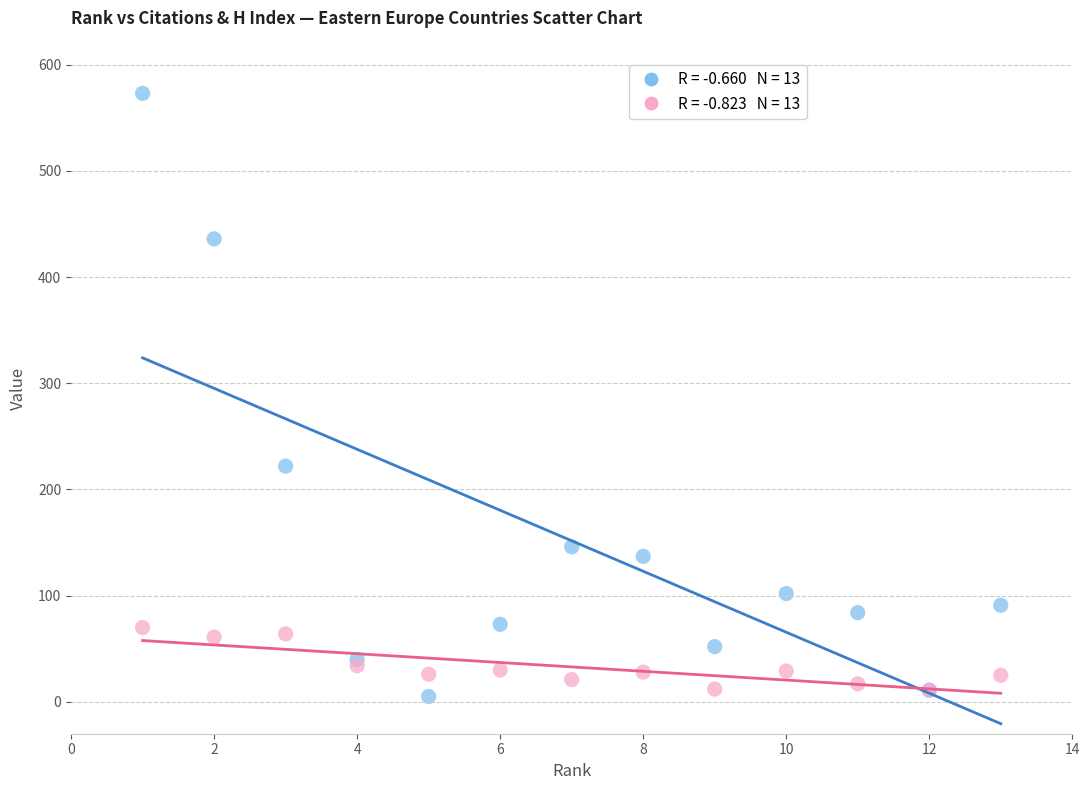

Across all series, what Y value is closest to 289?

222